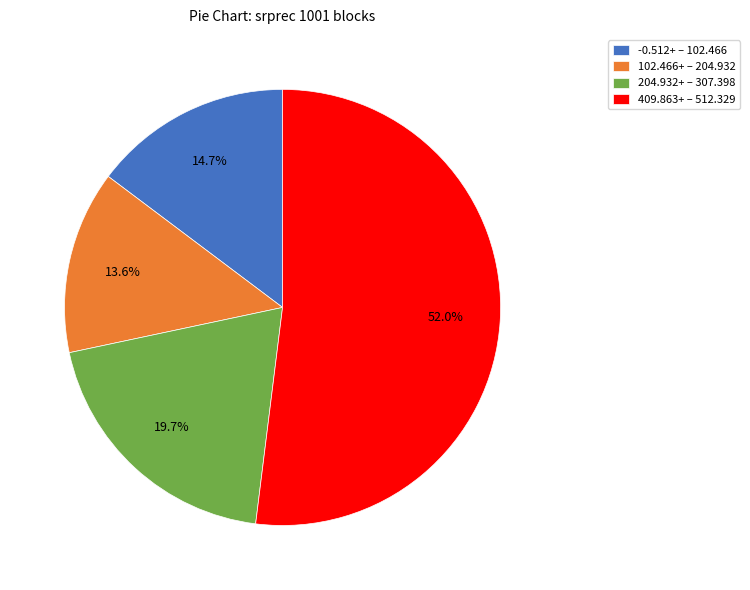

Is the sum of 409.863+ – 512.329 and -0.512+ – 102.466 greater than half?

Yes